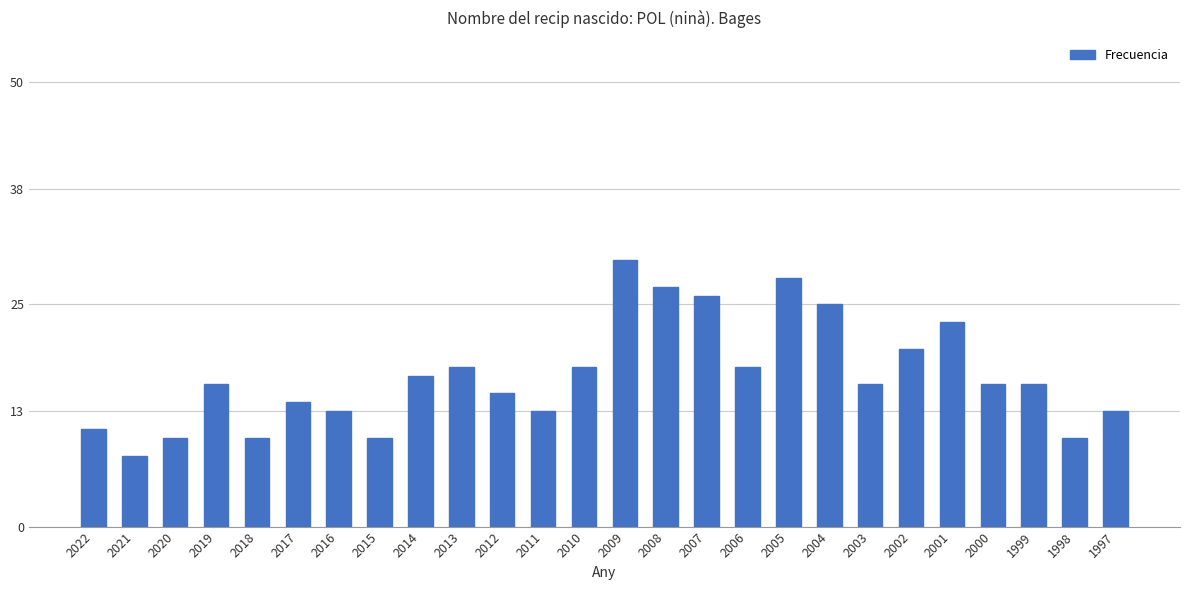

Is it true that the value at 2001 is 12?

False